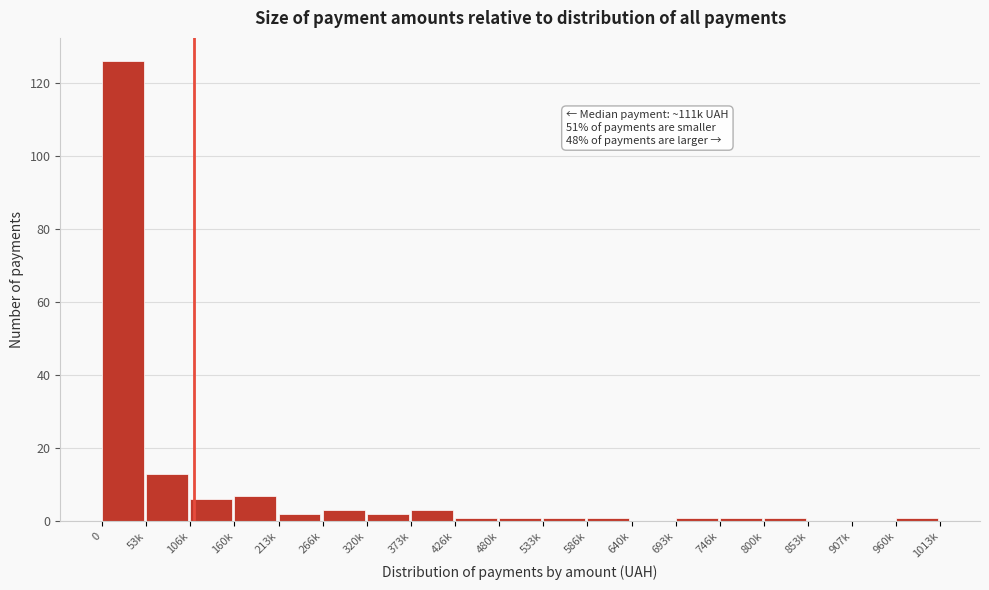

Reading right to left, list all the values displayed in this chart.

960k=1	907k=0	853k=0	800k=1	746k=1	693k=1	640k=0	586k=1	533k=1	480k=1	426k=1	373k=3	320k=2	266k=3	213k=2	160k=7	106k=6	53k=13	0=126